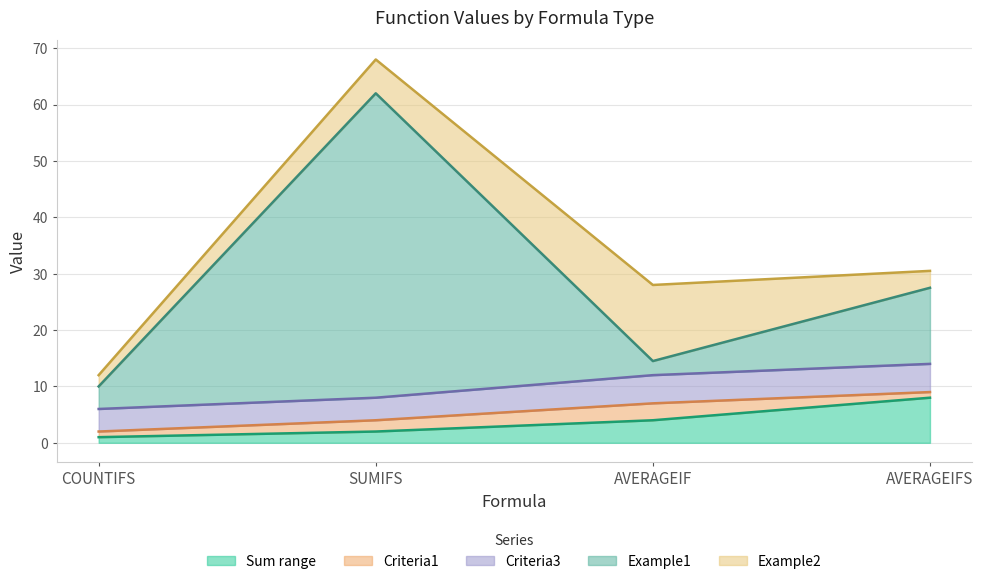

Which label corresponds to the largest value in the chart?

SUMIFS